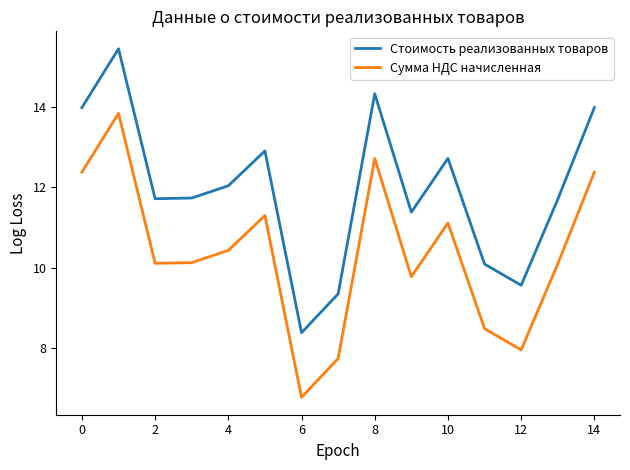

Does the chart have visible grid lines?

No